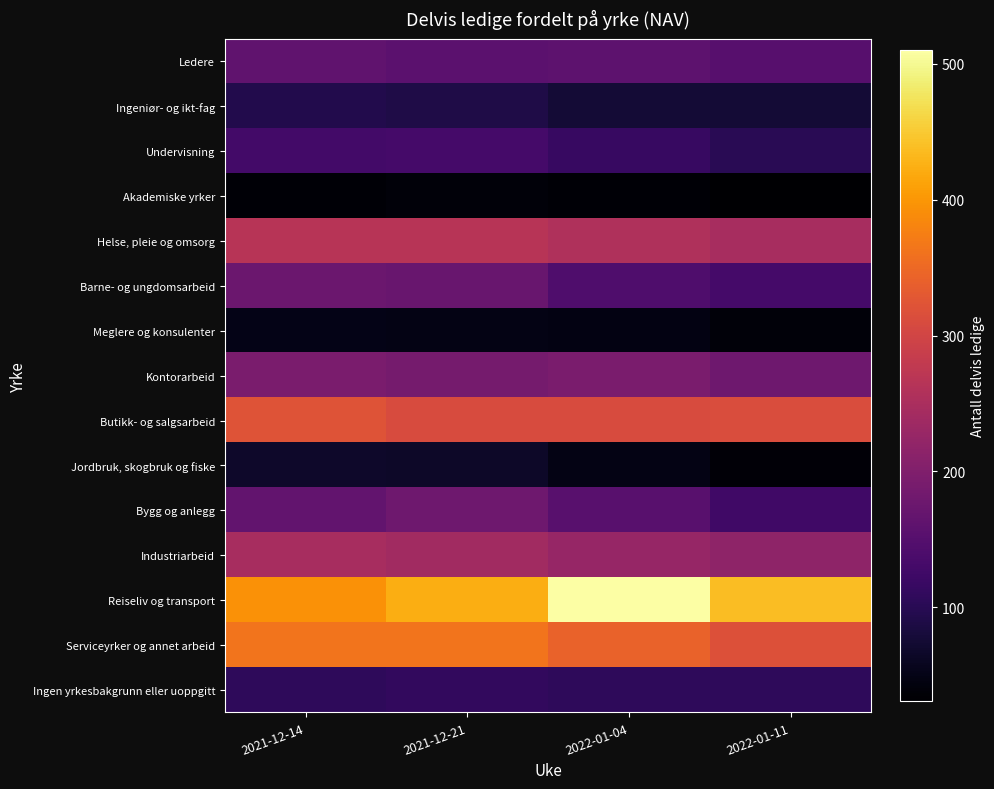

Reading left to right, what are all the values shown in this chart?

Ledere: 2021-12-14=162	2021-12-21=157	2022-01-04=159	2022-01-11=152
Ingeniør- og ikt-fag: 2021-12-14=94	2021-12-21=90	2022-01-04=76	2022-01-11=76
Undervisning: 2021-12-14=130	2021-12-21=131	2022-01-04=116	2022-01-11=101
Akademiske yrker: 2021-12-14=36	2021-12-21=39	2022-01-04=36	2022-01-11=31
Helse, pleie og omsorg: 2021-12-14=265	2021-12-21=266	2022-01-04=256	2022-01-11=248
Barne- og ungdomsarbeid: 2021-12-14=176	2021-12-21=173	2022-01-04=143	2022-01-11=132
Meglere og konsulenter: 2021-12-14=50	2021-12-21=49	2022-01-04=46	2022-01-11=40
Kontorarbeid: 2021-12-14=192	2021-12-21=187	2022-01-04=192	2022-01-11=180
Butikk- og salgsarbeid: 2021-12-14=322	2021-12-21=310	2022-01-04=311	2022-01-11=313
Jordbruk, skogbruk og fiske: 2021-12-14=67	2021-12-21=65	2022-01-04=48	2022-01-11=37
Bygg og anlegg: 2021-12-14=164	2021-12-21=180	2022-01-04=154	2022-01-11=126
Industriarbeid: 2021-12-14=248	2021-12-21=240	2022-01-04=226	2022-01-11=218
Reiseliv og transport: 2021-12-14=394	2021-12-21=423	2022-01-04=510	2022-01-11=438
Serviceyrker og annet arbeid: 2021-12-14=363	2021-12-21=364	2022-01-04=343	2022-01-11=319
Ingen yrkesbakgrunn eller uoppgitt: 2021-12-14=107	2021-12-21=110	2022-01-04=106	2022-01-11=107